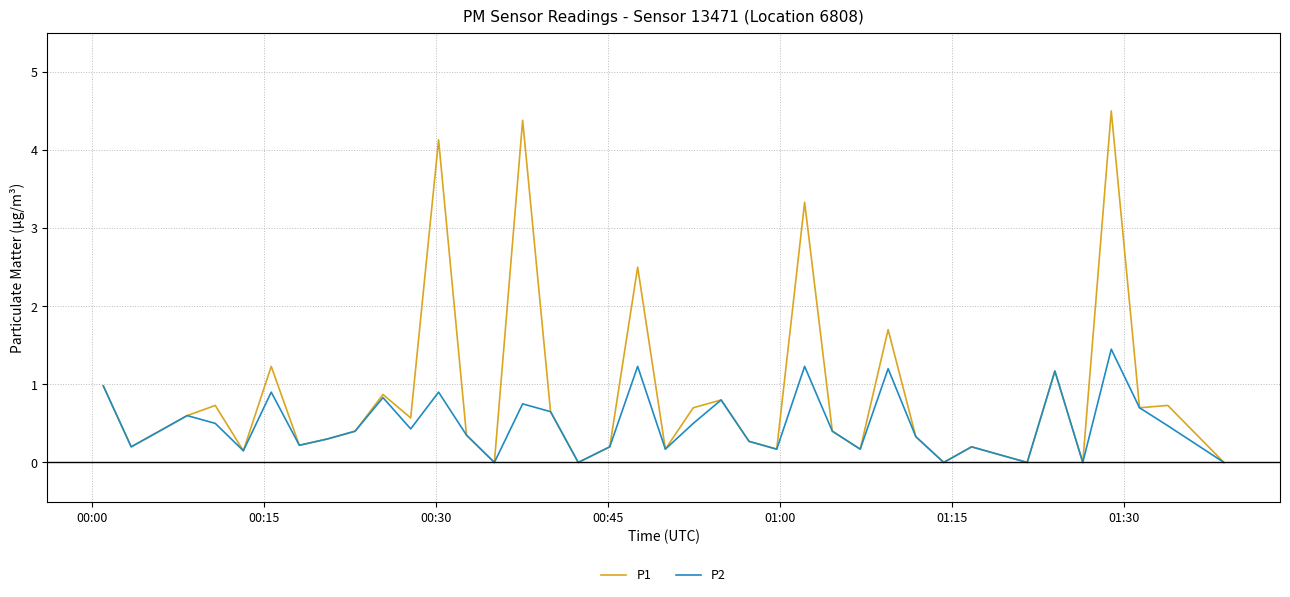

What is the greatest value displayed?

4.5